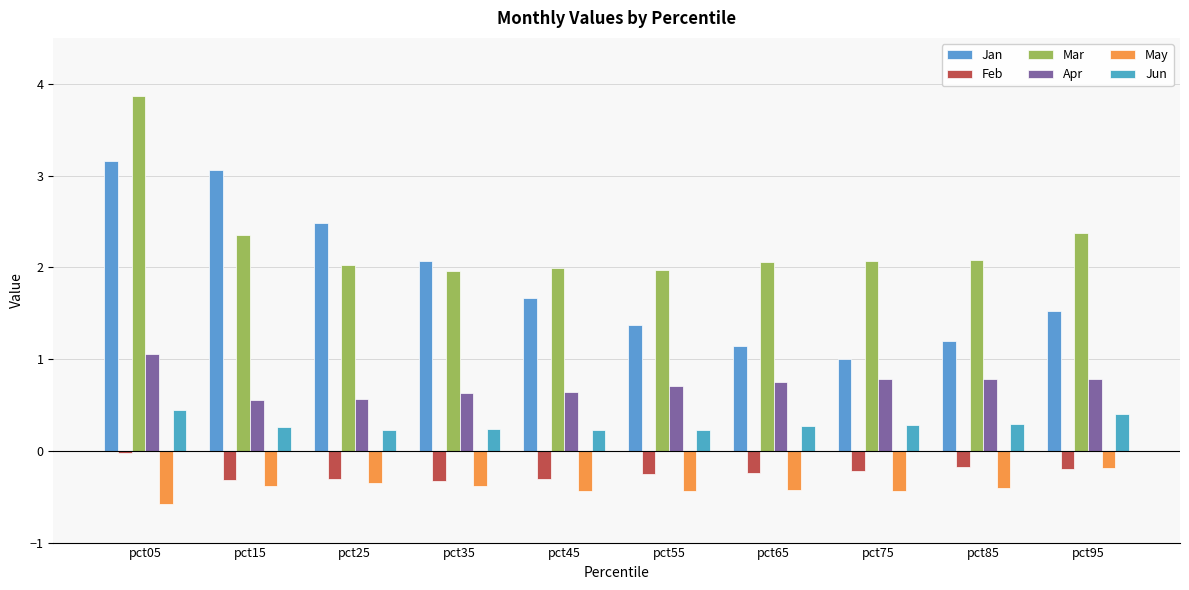

At which category is the sum across all series the highest?

pct05